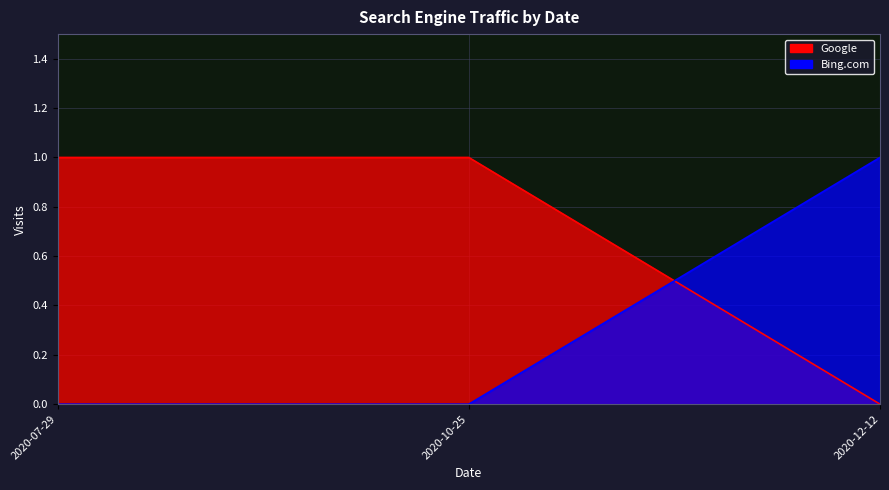

What are all the series names shown in the legend?

Google, Bing.com